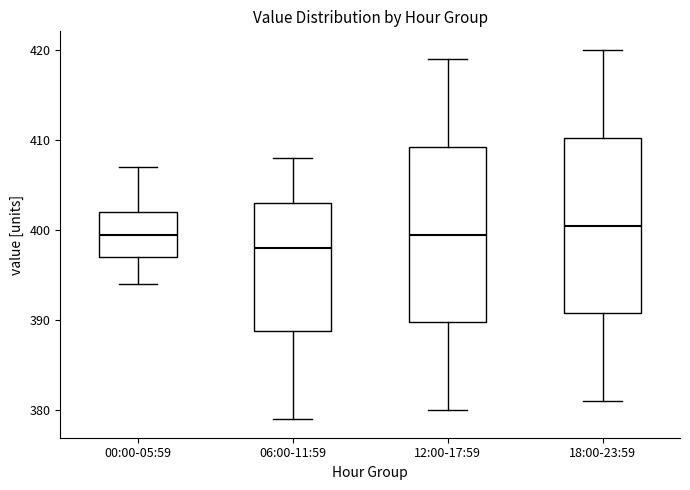

Which box's median line is the lowest?

06:00-11:59